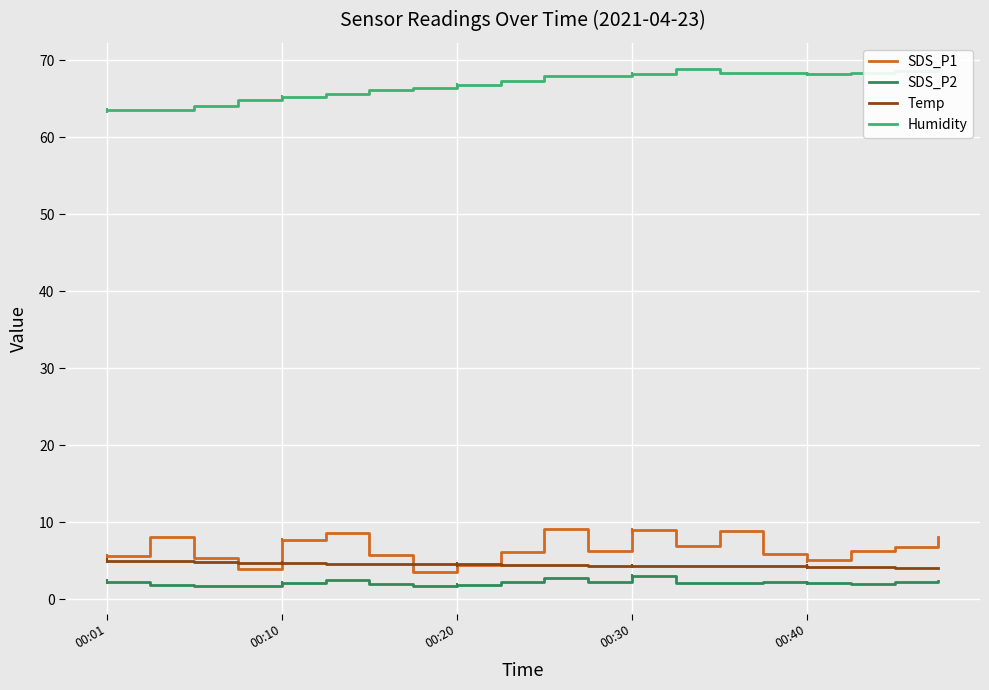

What is the difference between the second highest and minimum values in the Humidity series?

5.3